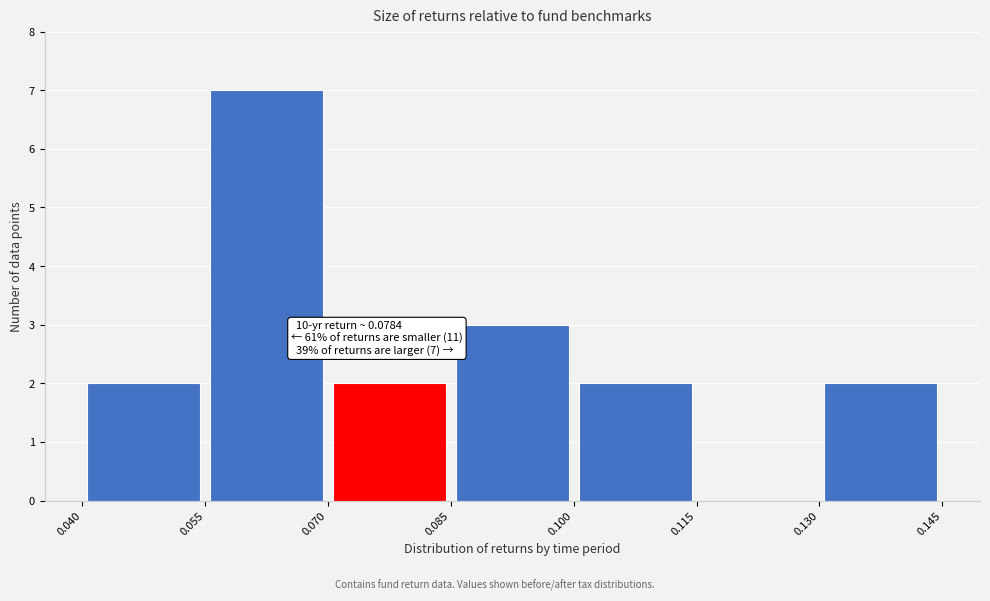

Which range on the x-axis has the tallest bar?

0.055 to 0.070